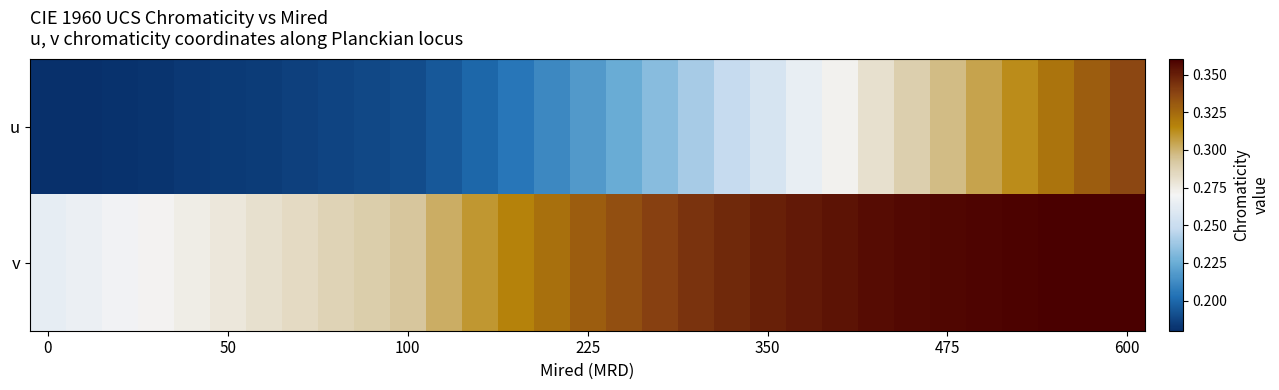

What is the minimum value shown in the chart?

0.2